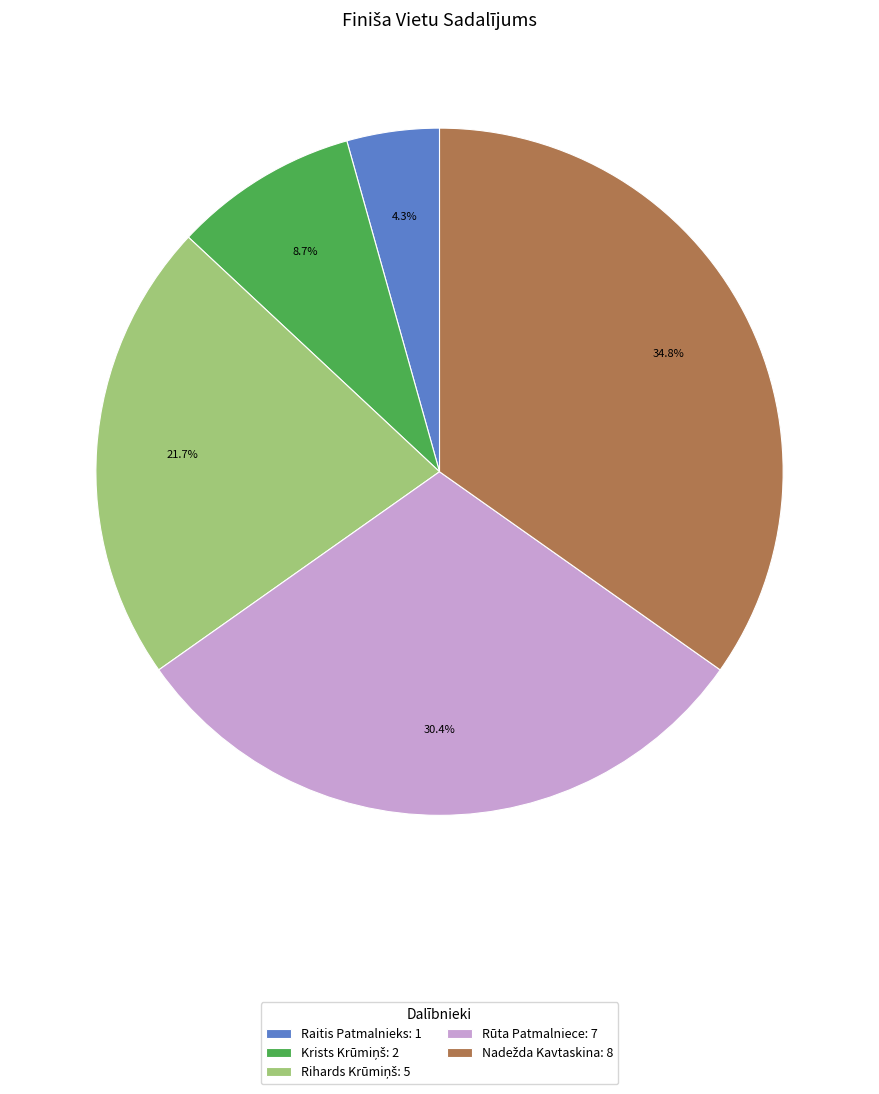

Is there a majority slice in this chart?

No